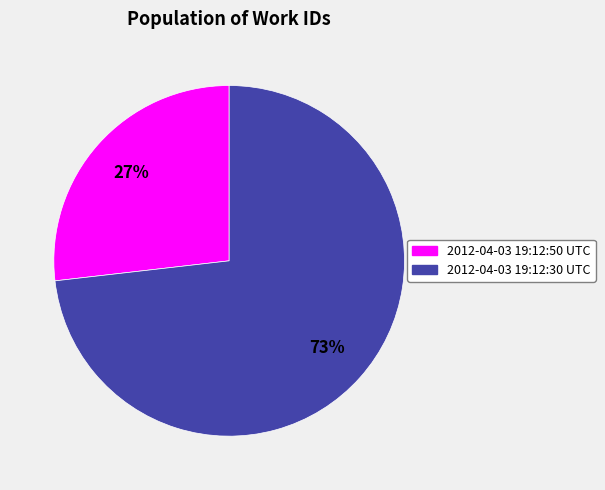

Is it true that 2012-04-03 19:12:50 UTC is 38% of the pie?

False